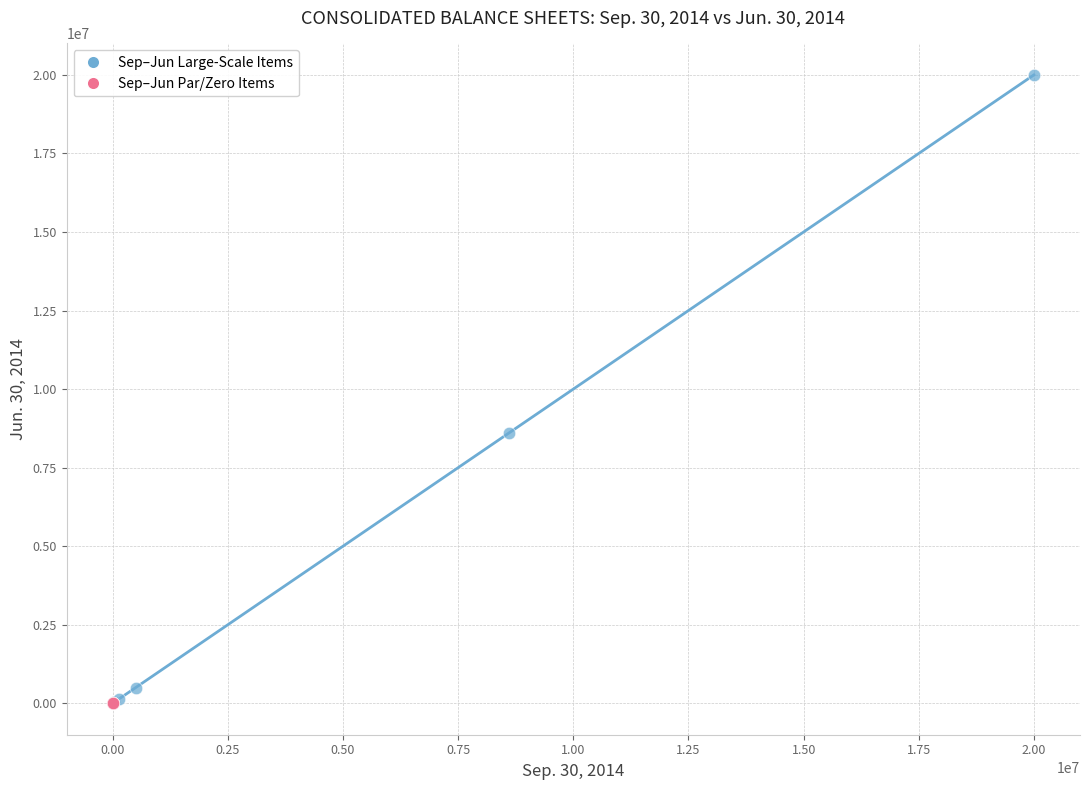

Which series has the widest spread of Y values?

Sep–Jun Large-Scale Items